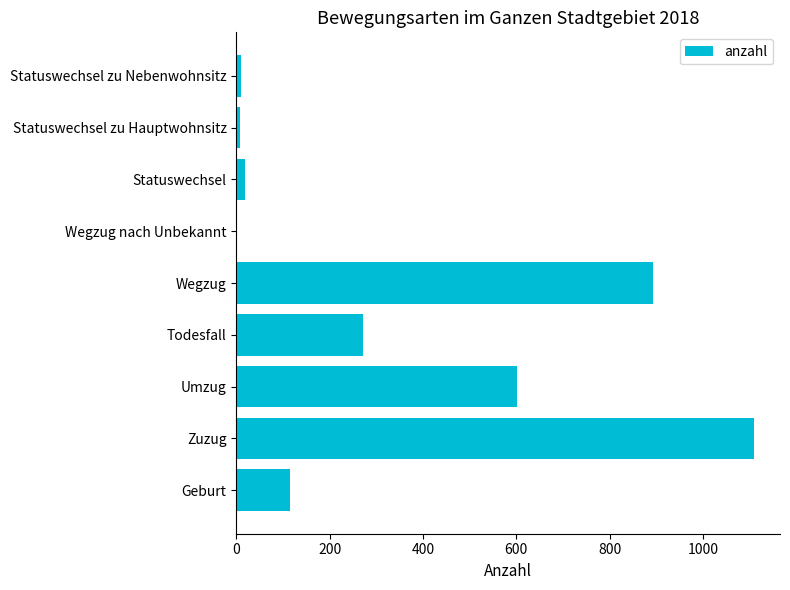

The value at Umzug is 601. True or false?

True